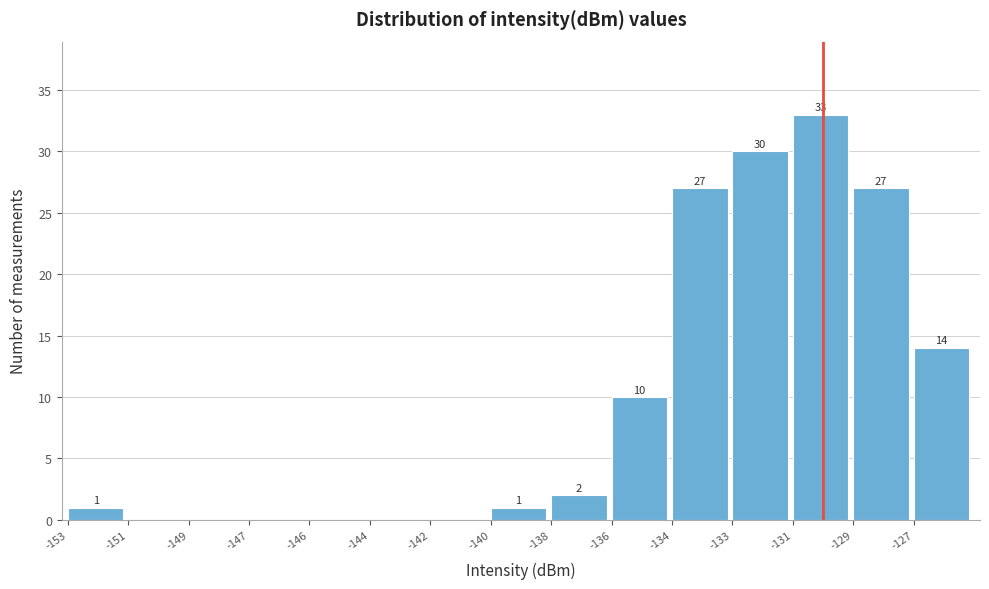

Reading left to right, list all the values displayed in this chart.

-153=1	-151=0	-149=0	-147=0	-146=0	-144=0	-142=0	-140=1	-138=2	-136=10	-134=27	-133=30	-131=33	-129=27	-127=14